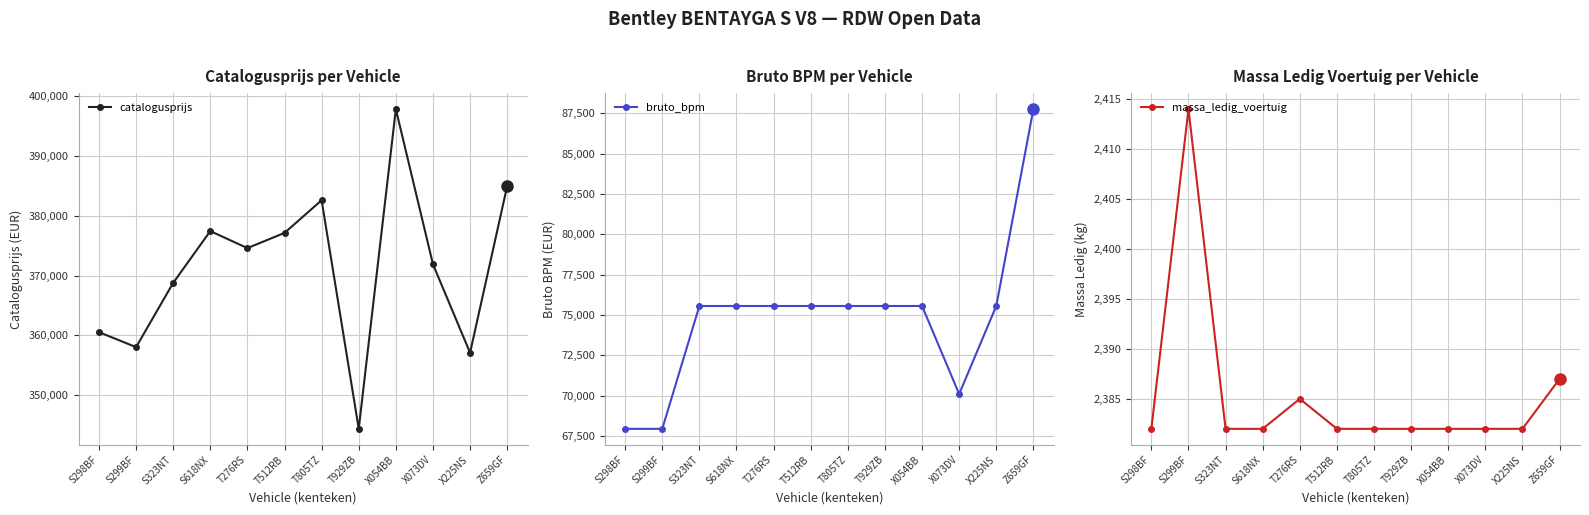

What is the approximate value of bruto_bpm at S618NX, to the nearest 50?

75550